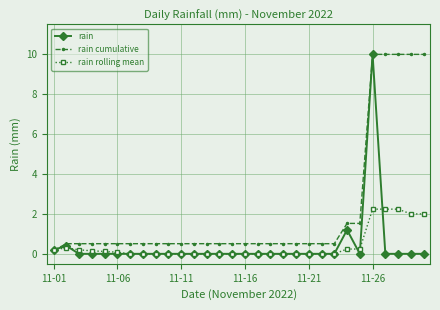

What is the highest value of the rain series?

10.0